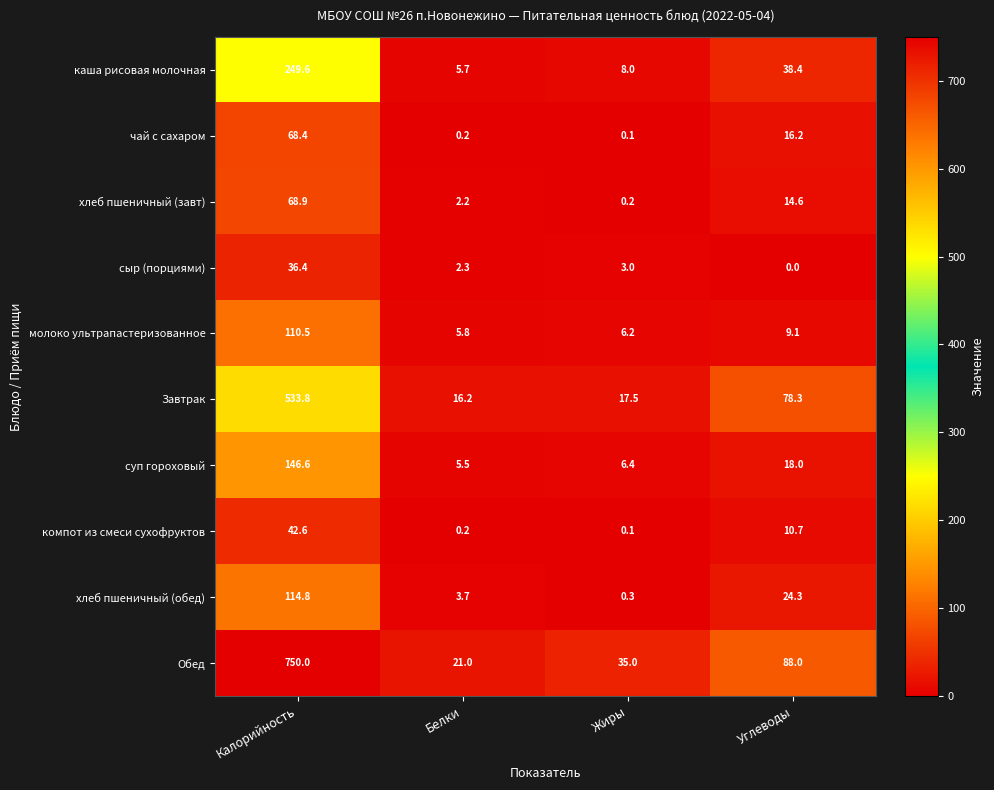

At which label is каша рисовая молочная closest to 127?

Углеводы